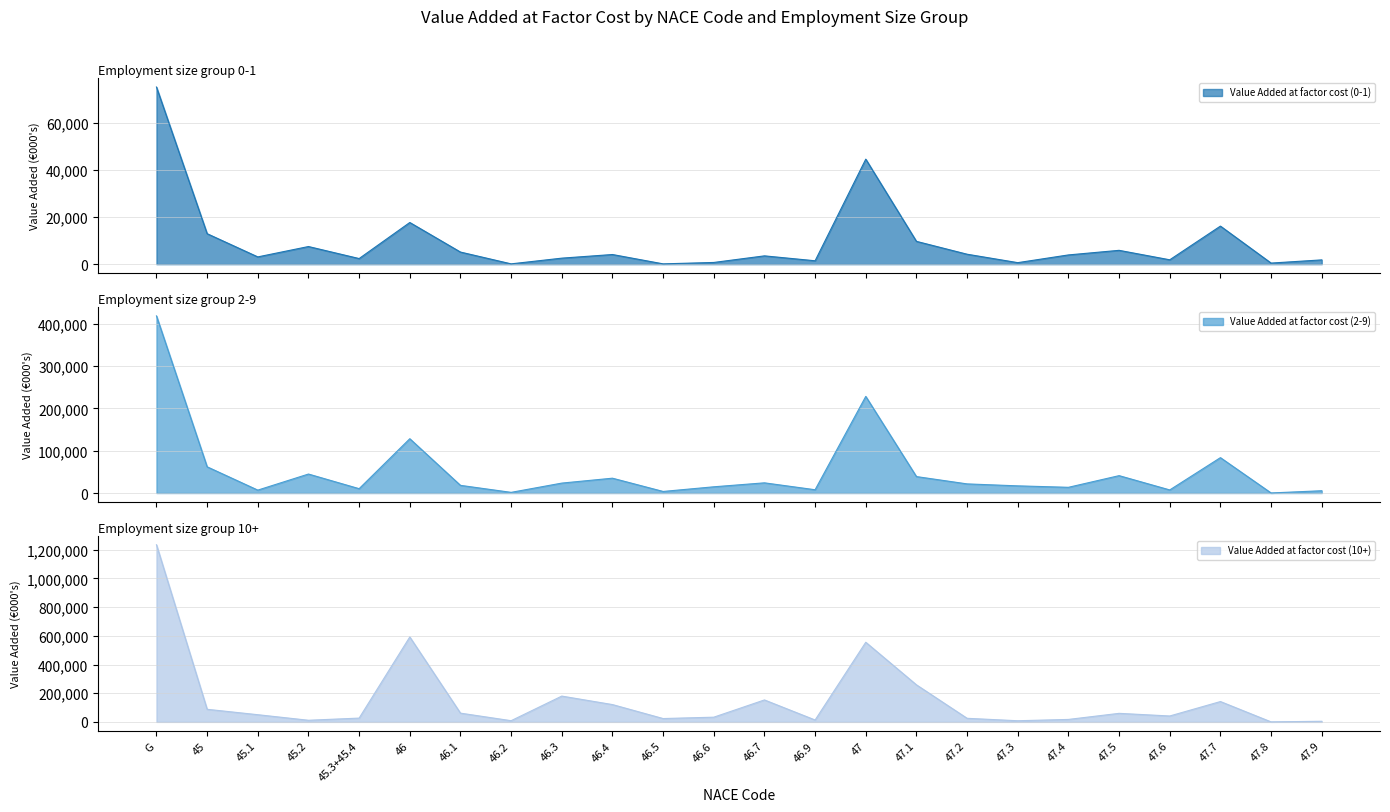

Rank the categories by Value Added at factor cost (2-9) value from highest to lowest.

G, 47, 46, 47.7, 45, 45.2, 47.5, 47.1, 46.4, 46.7, 46.3, 47.2, 46.1, 47.3, 46.6, 47.4, 45.3+45.4, 46.9, 47.6, 45.1, 47.9, 46.5, 46.2, 47.8